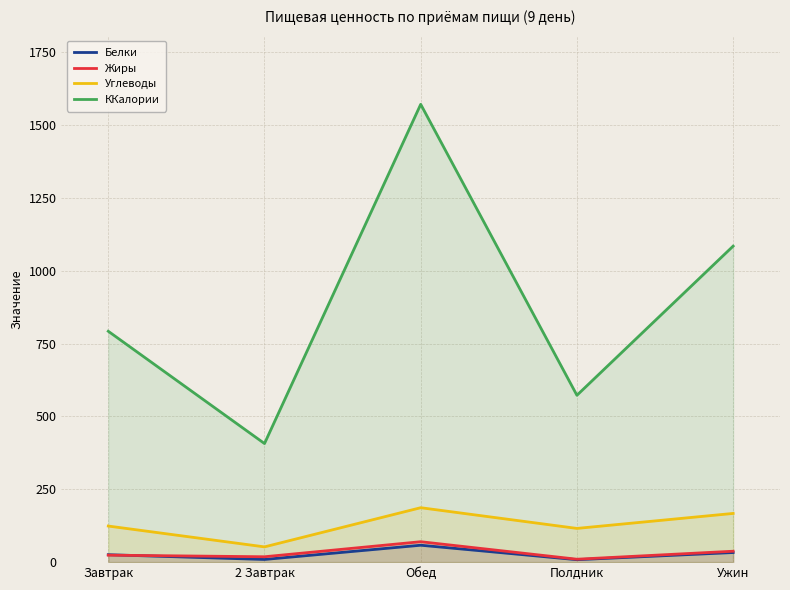

Which category has the highest value across all series?

Обед